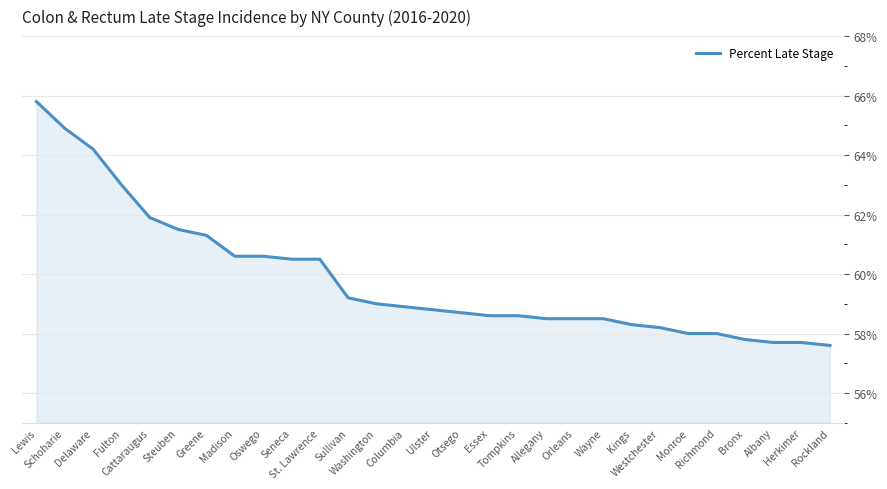

True or false: the data shows 61.9 at Cattaraugus.

True